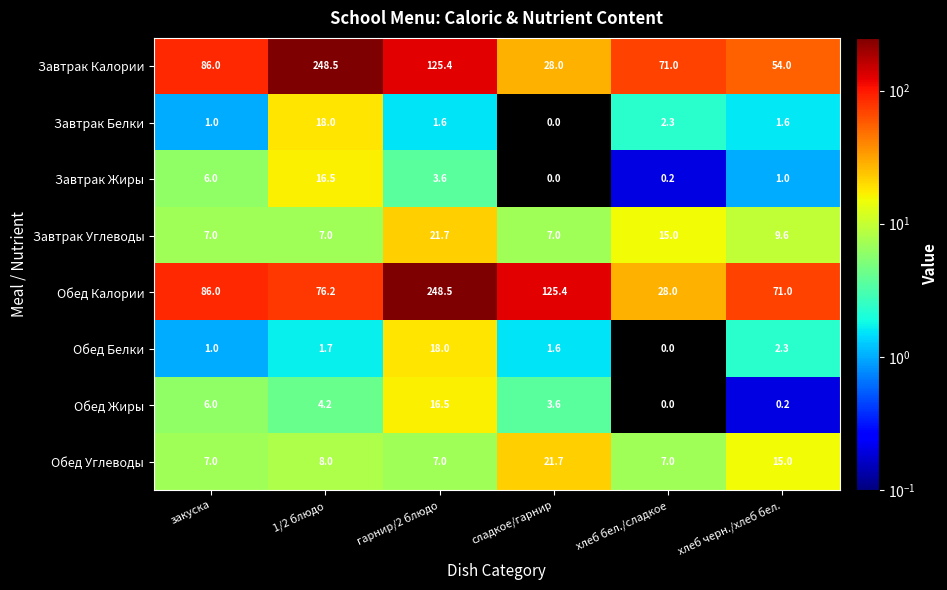

Count the number of categories in the chart.

6